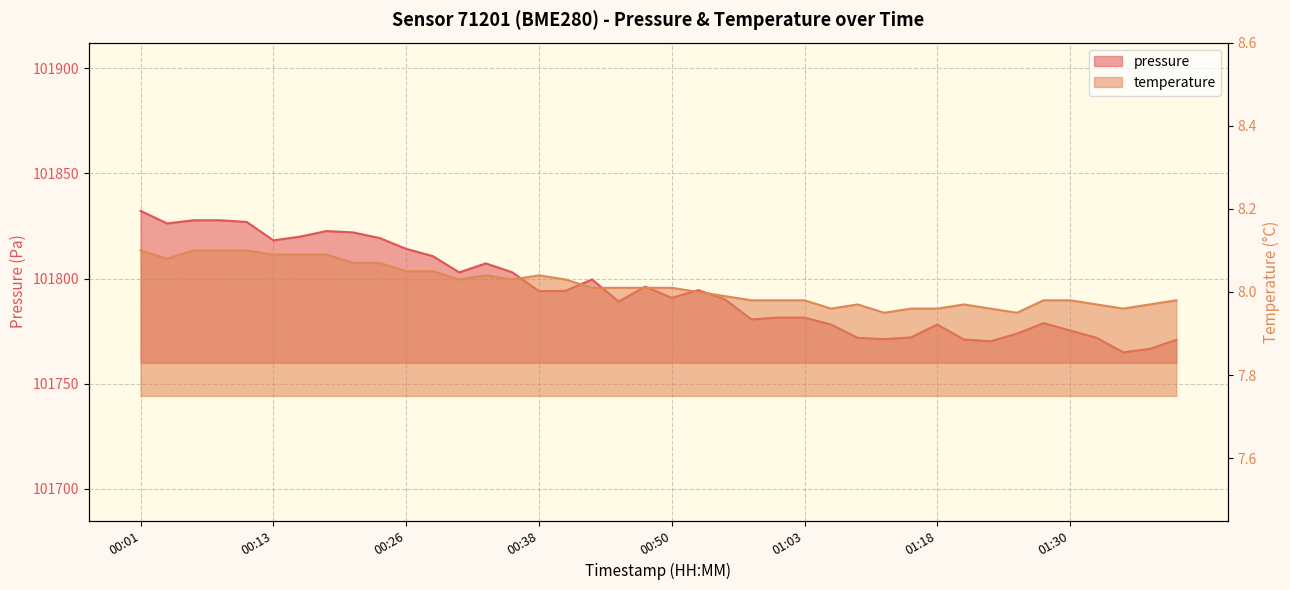

True or false: temperature has more than 1 interior local peaks.

True